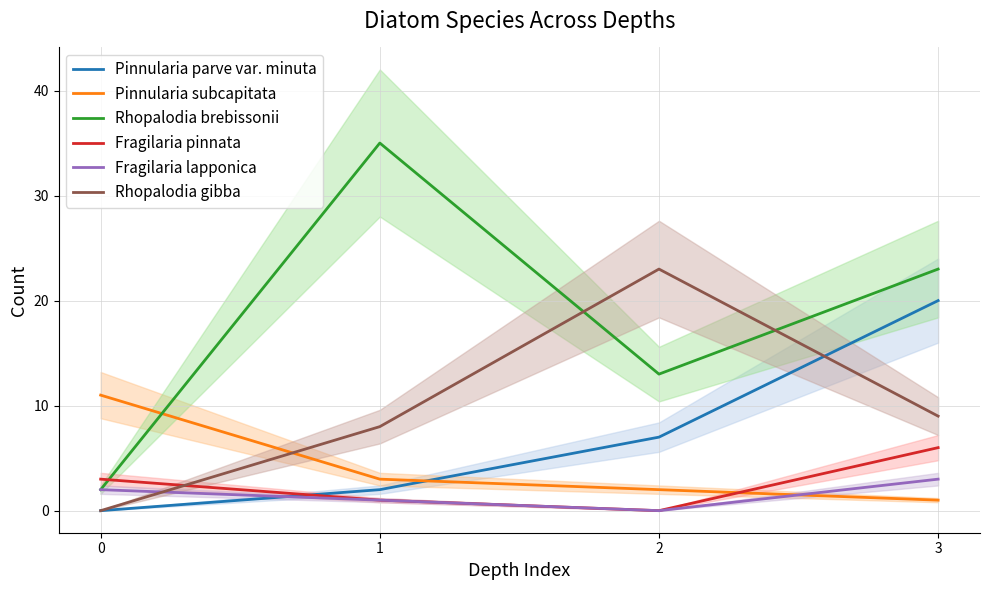

The value of Rhopalodia brebissonii at 0 is 2. True or false?

True